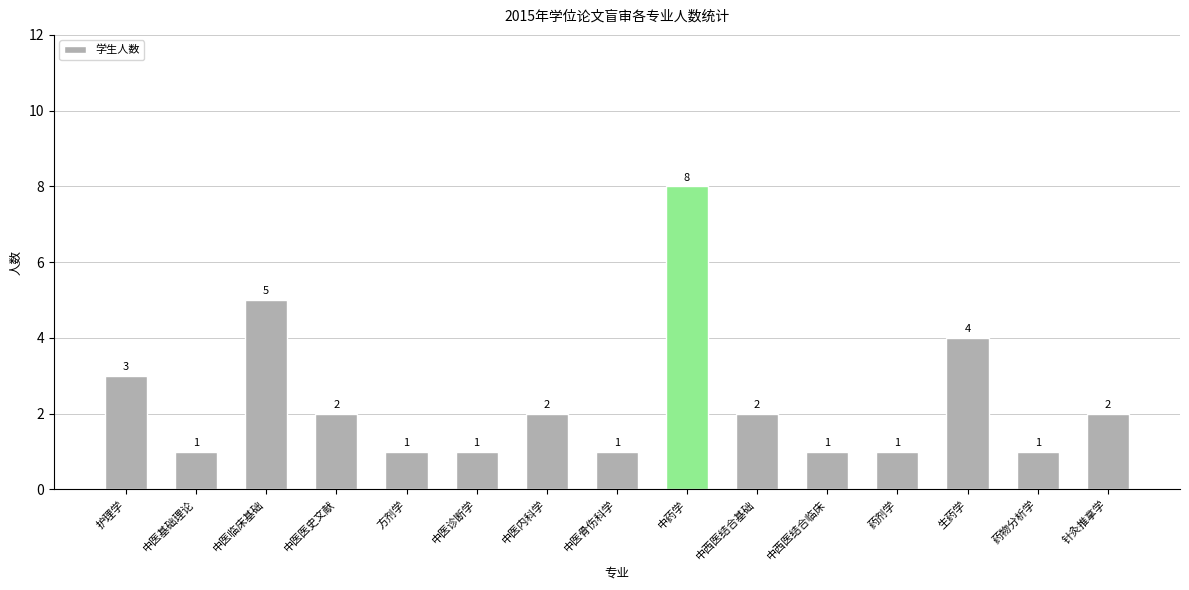

What is the approximate value at 生药学?

4